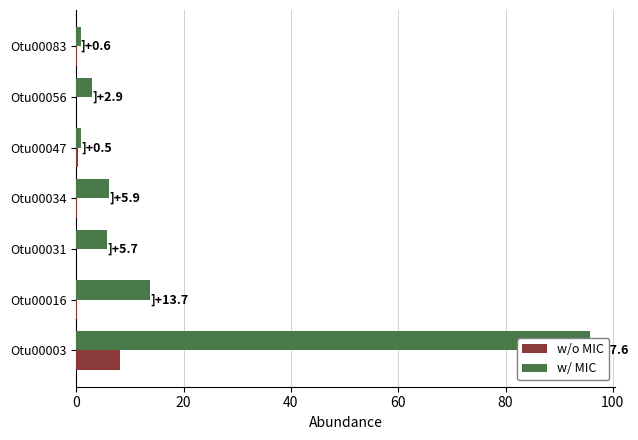

Which series has the widest spread of values?

w/ MIC